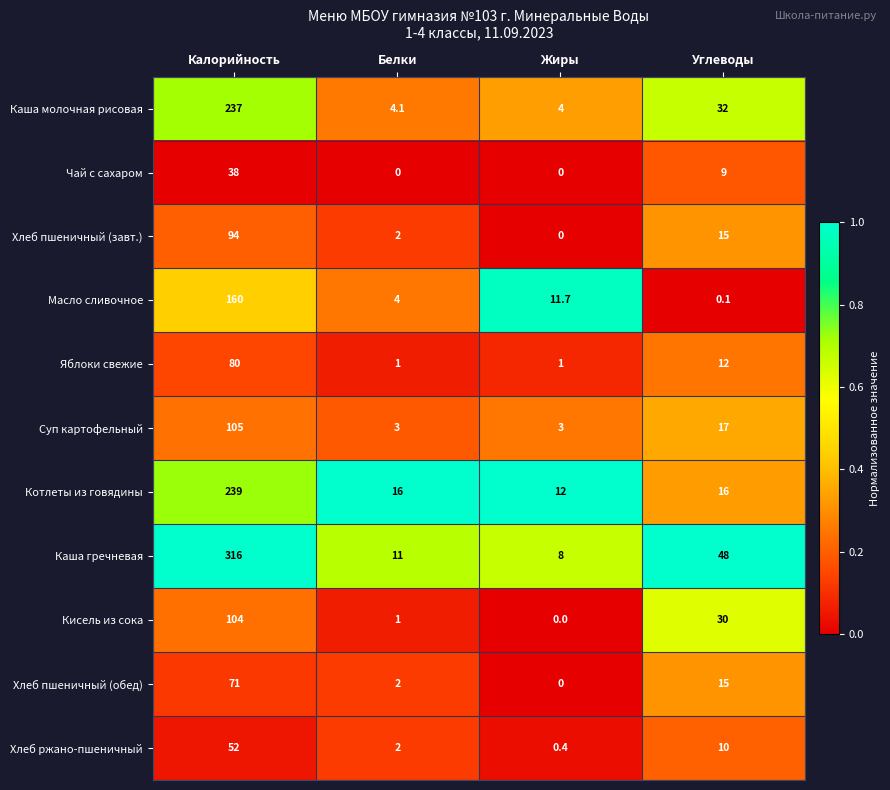

At which label does Кисель из сока first exceed 30?

Калорийность